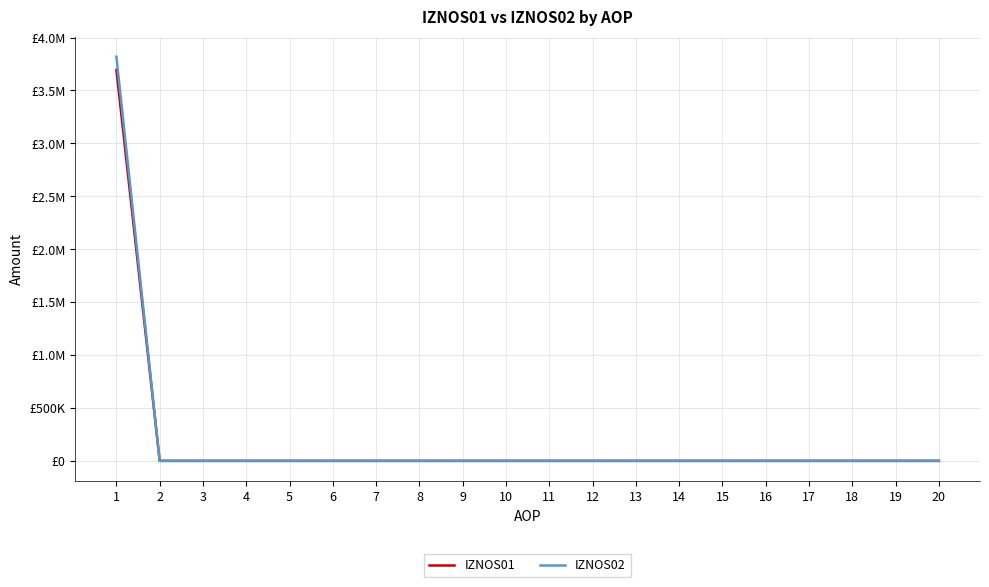

Rank the series by their average value, from lowest to highest.

IZNOS01, IZNOS02